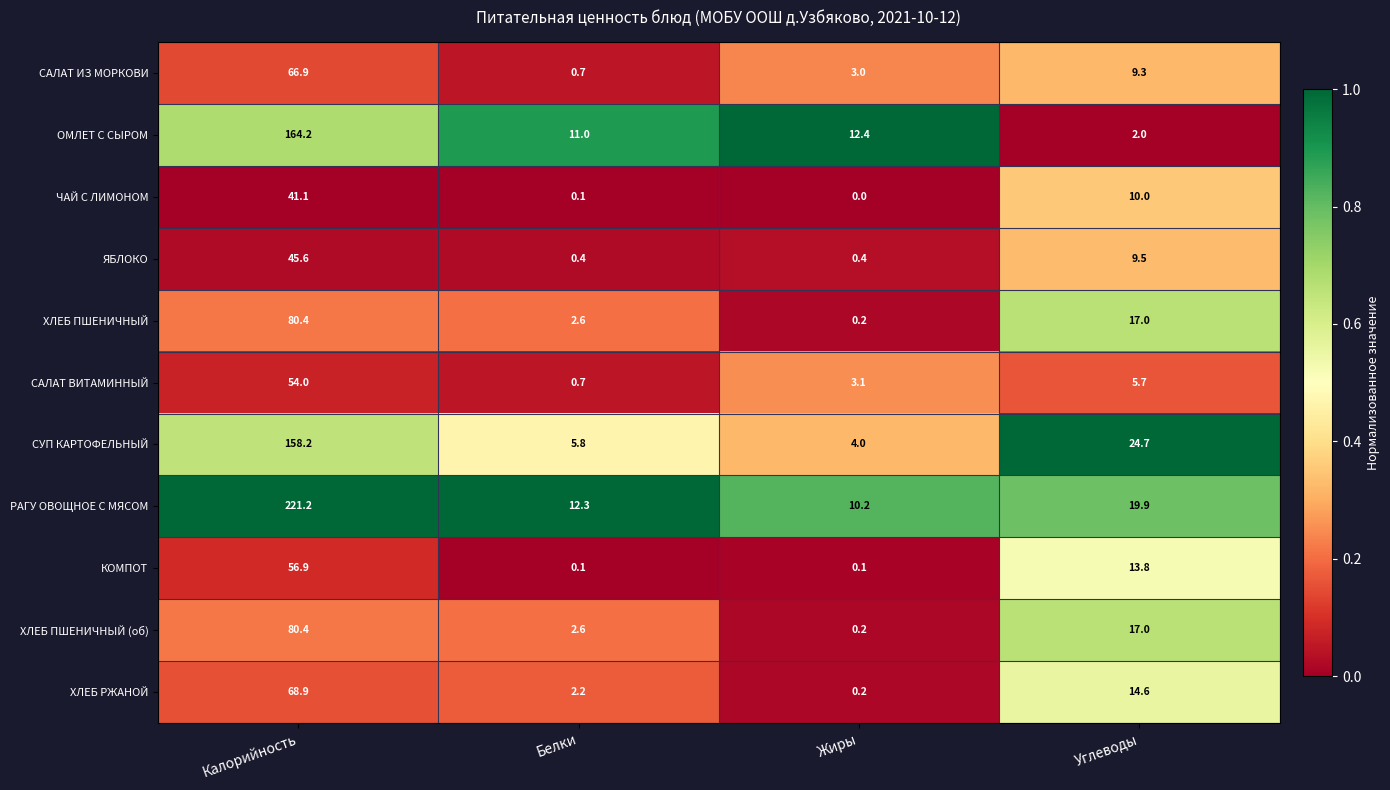

What is the sum of all СУП КАРТОФЕЛЬНЫЙ values?

192.7